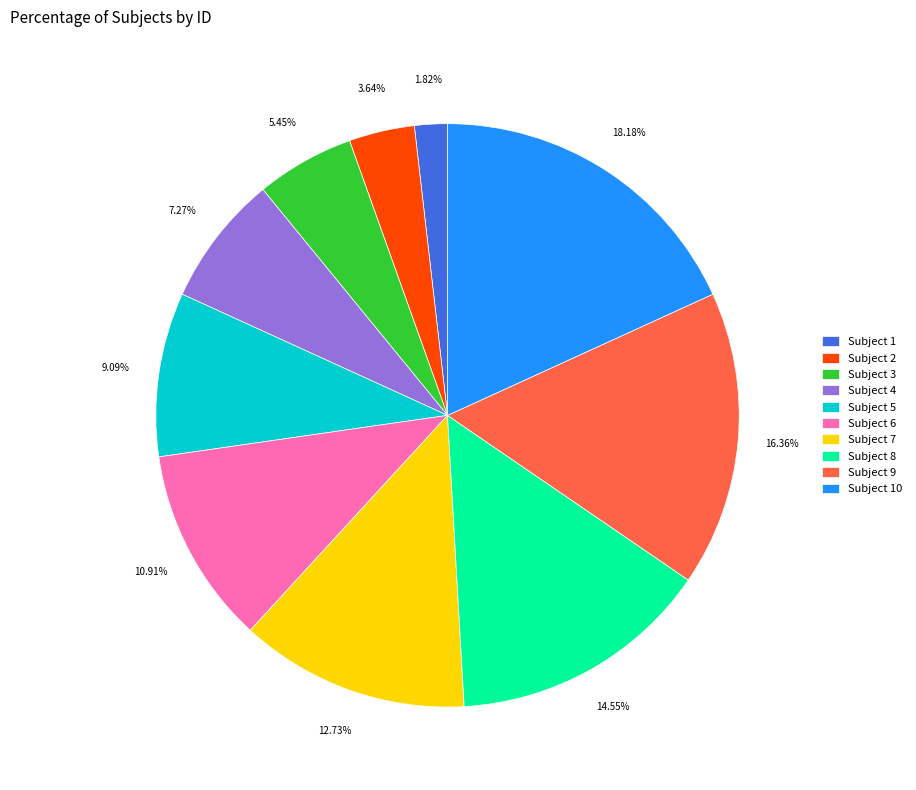

Rank the categories by value from highest to lowest.

Subject 10, Subject 9, Subject 8, Subject 7, Subject 6, Subject 5, Subject 4, Subject 3, Subject 2, Subject 1